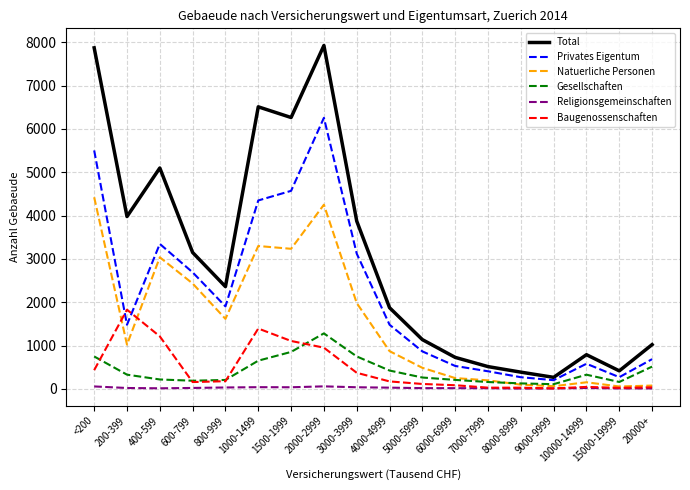

True or false: Natuerliche Personen and Total cross at least once.

False